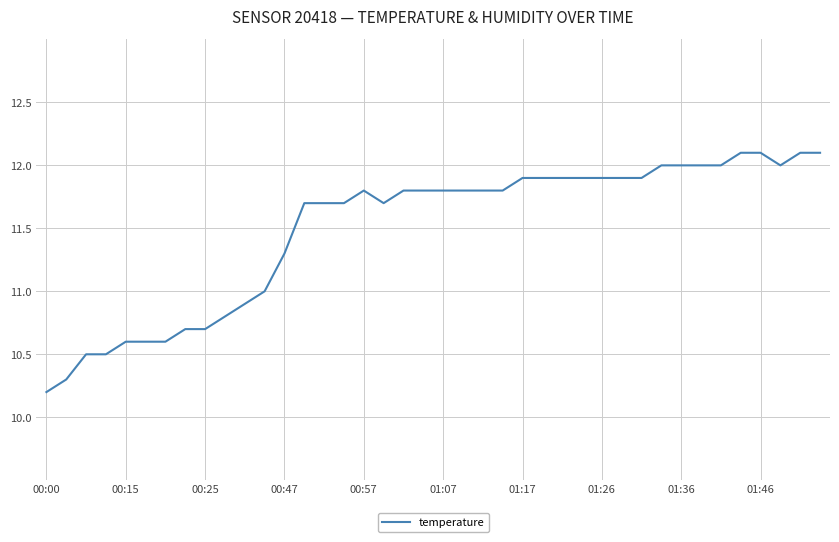

What is the difference between the maximum and minimum values?

1.9